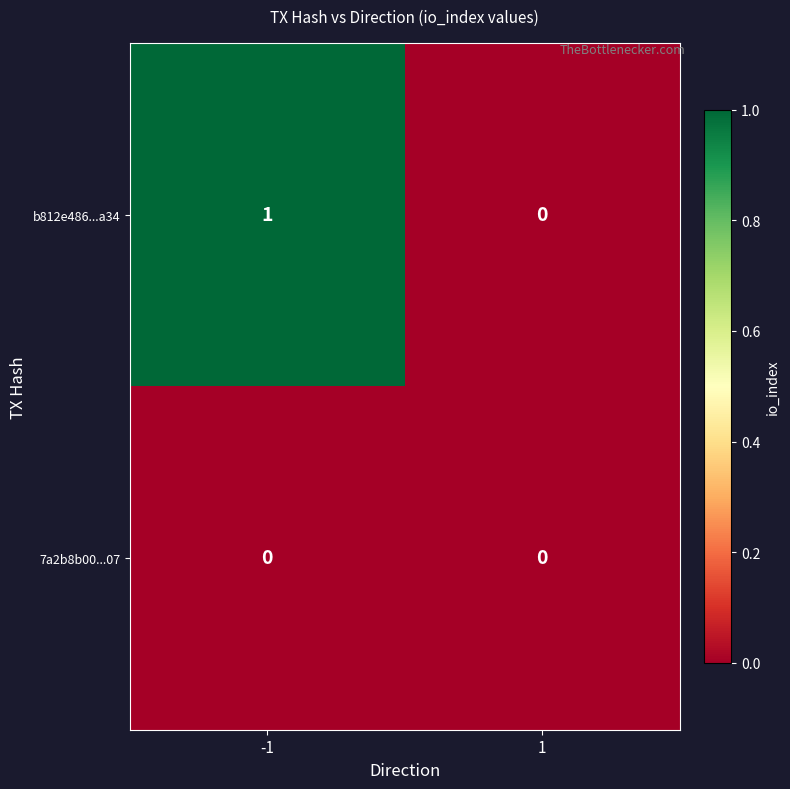

Reading left to right, list all the values displayed in this chart.

b812e486...a34: -1=1	1=0
7a2b8b00...07: -1=0	1=0